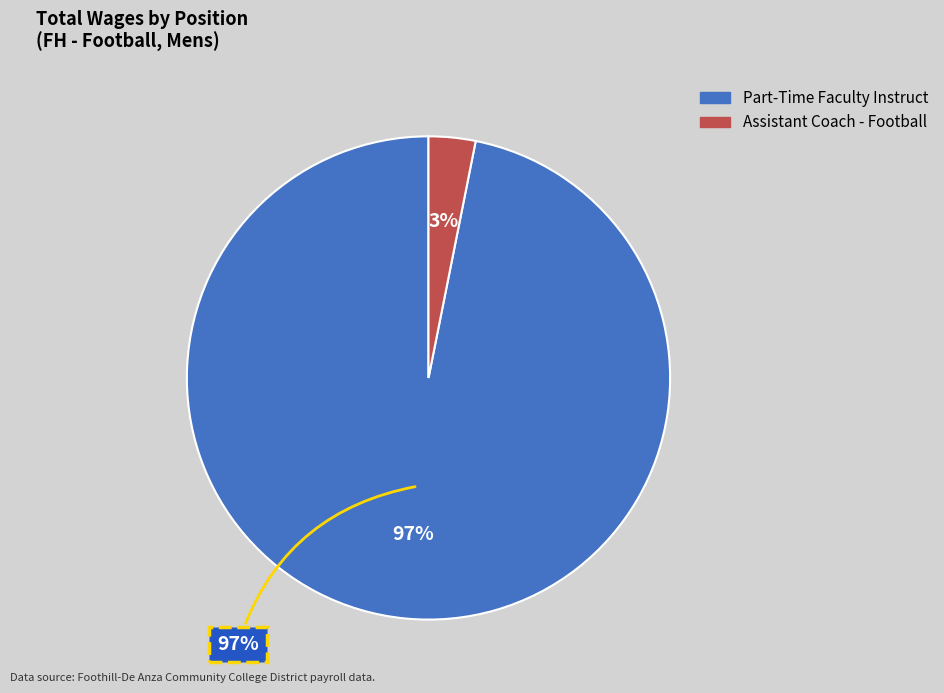

What portion of the pie excludes Part-Time Faculty Instruct?

3.1%